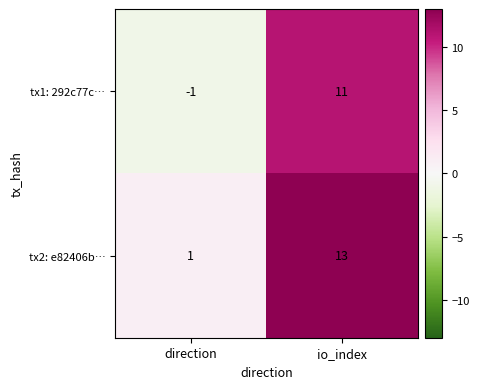

Which label corresponds to the smallest value in the chart?

direction